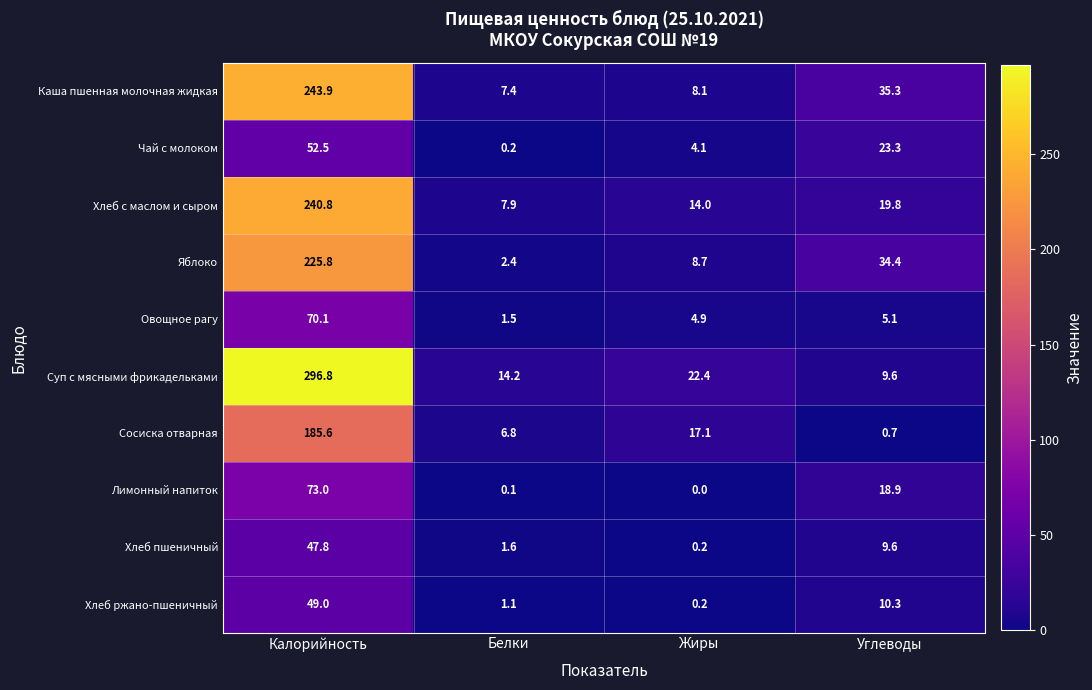

Which series has the widest spread of values?

Суп с мясными фрикадельками